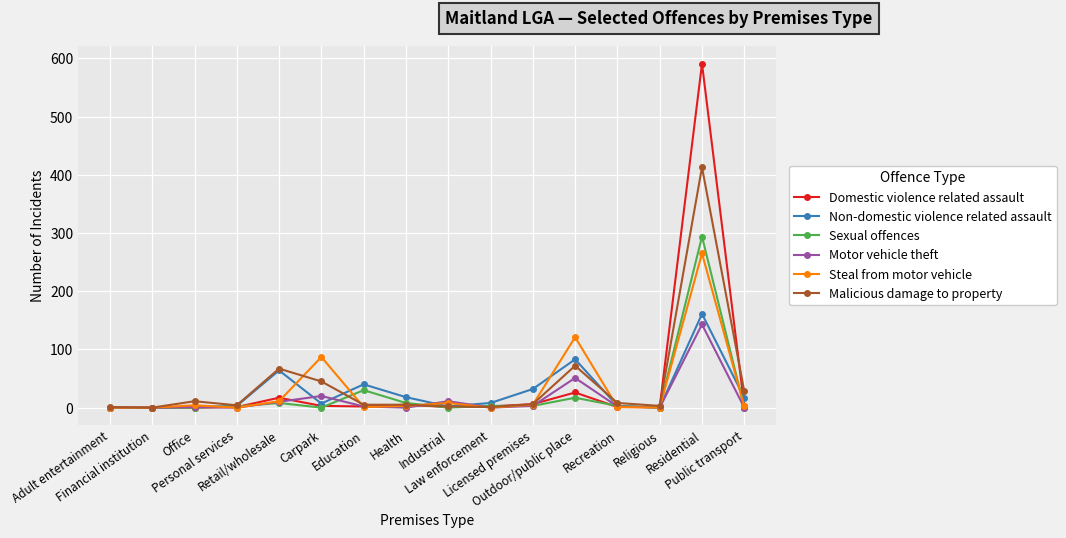

What is the label of the 11th point from the left?

Licensed premises